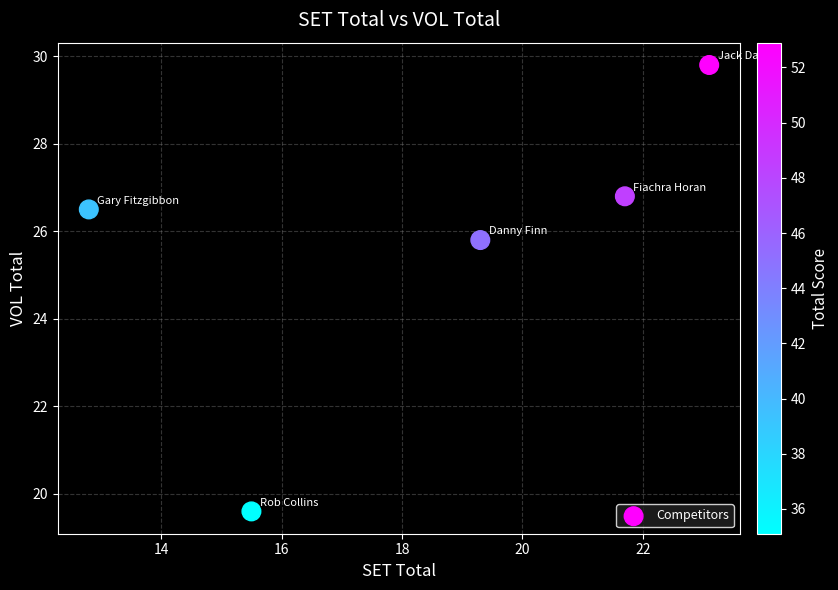

What is the range of X values (max minus min)?

10.3